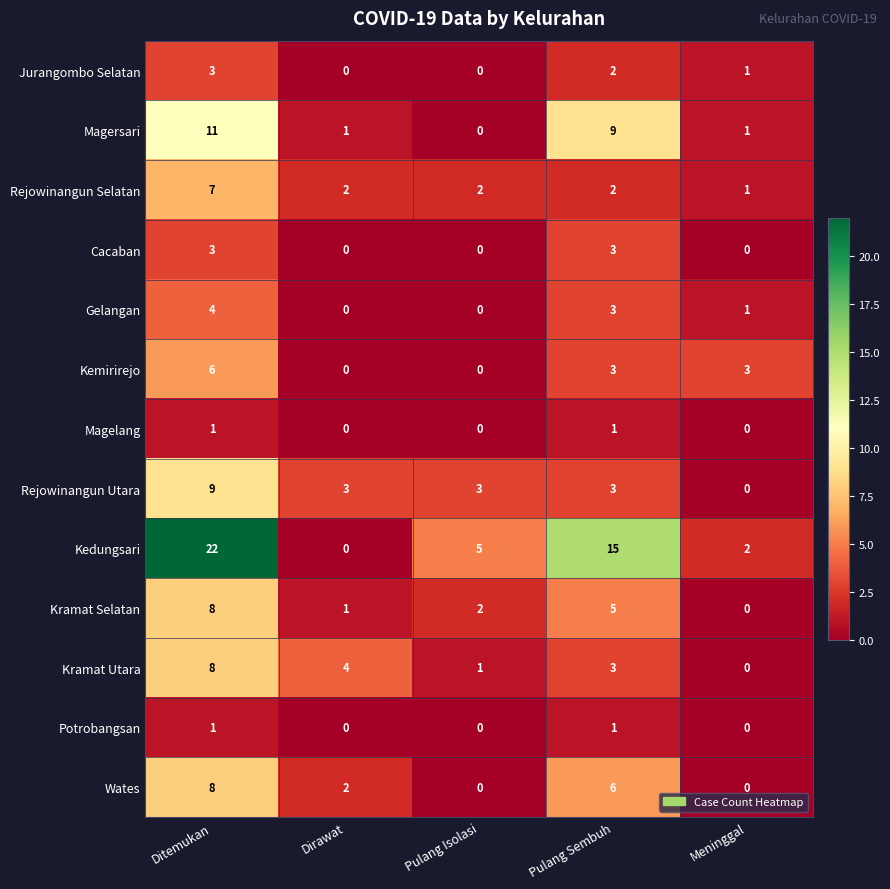

The Kramat Selatan series shows 8 at Ditemukan. True or false?

True